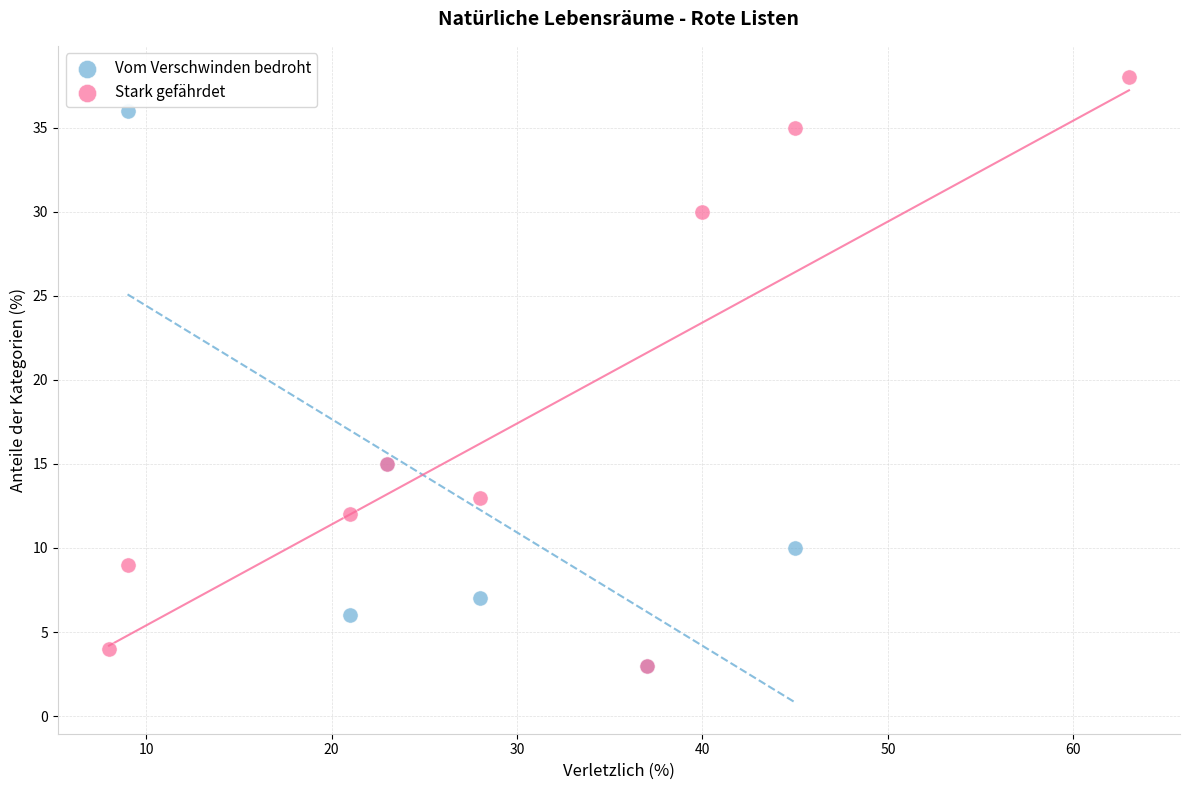

Which series has the widest spread of Y values?

Stark gefährdet